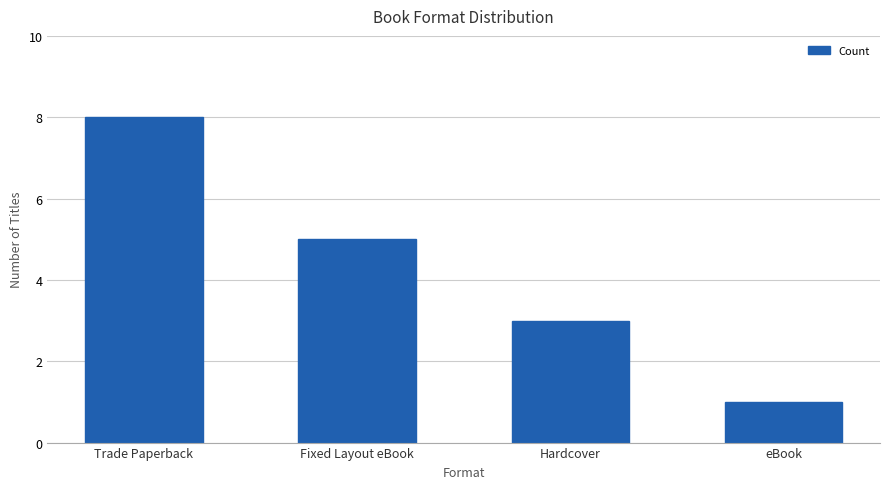

What is the ratio of the value at eBook to the value at Trade Paperback?

0.1